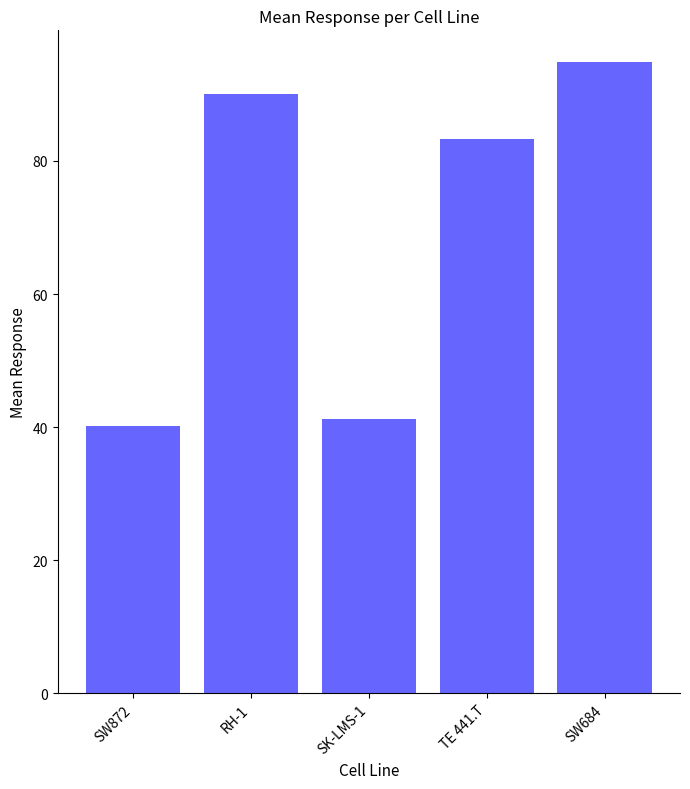

What is the change in value from RH-1 to TE 441.T?

-6.7